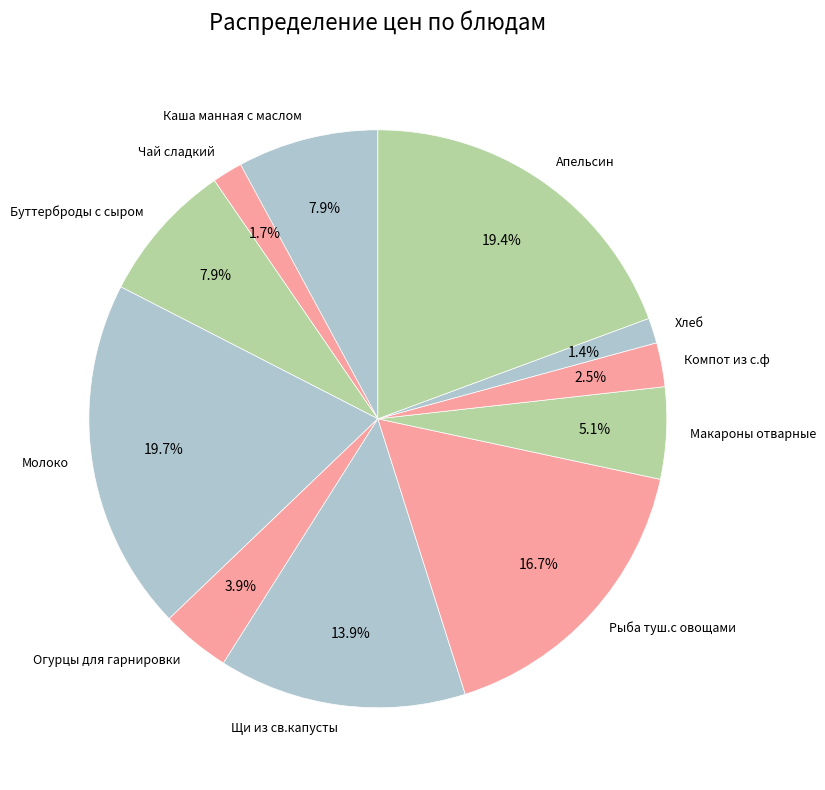

How much of the chart is everything except Рыба туш.с овощами?

83.3%